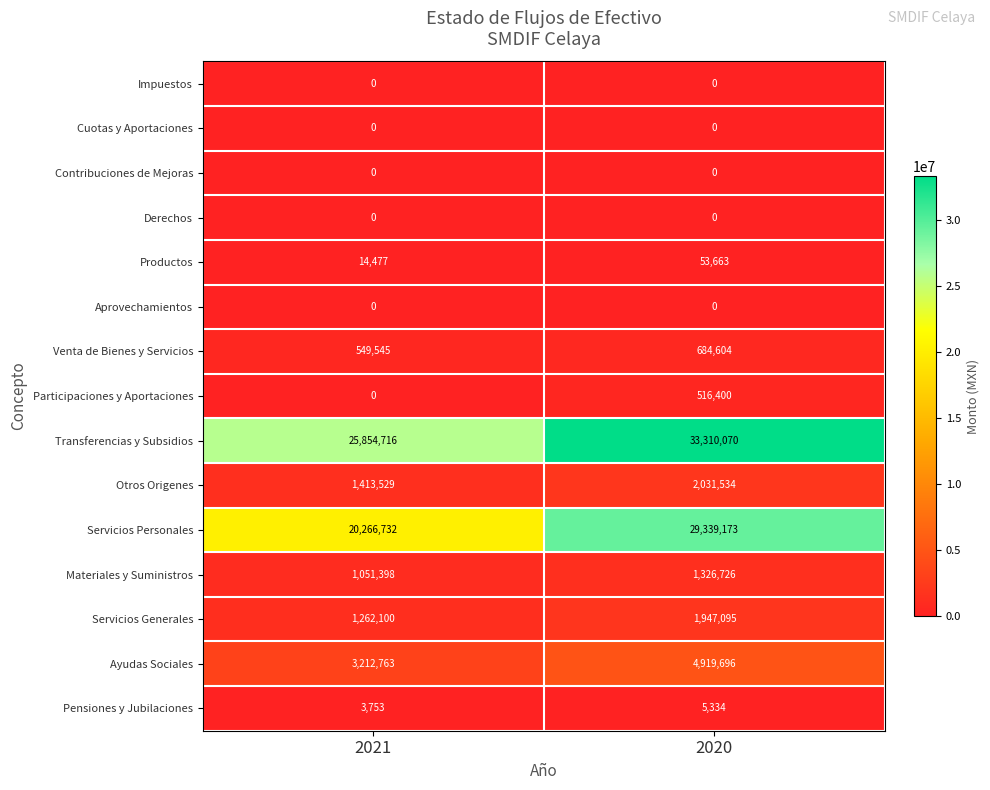

Is it true that Impuestos equals 0 at 2021?

True